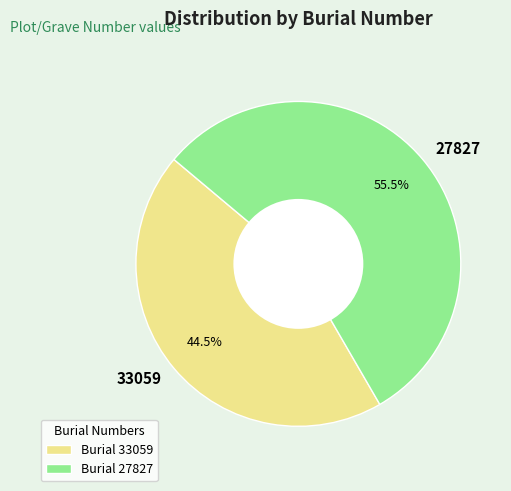

Which category has the smallest portion of the pie?

33059